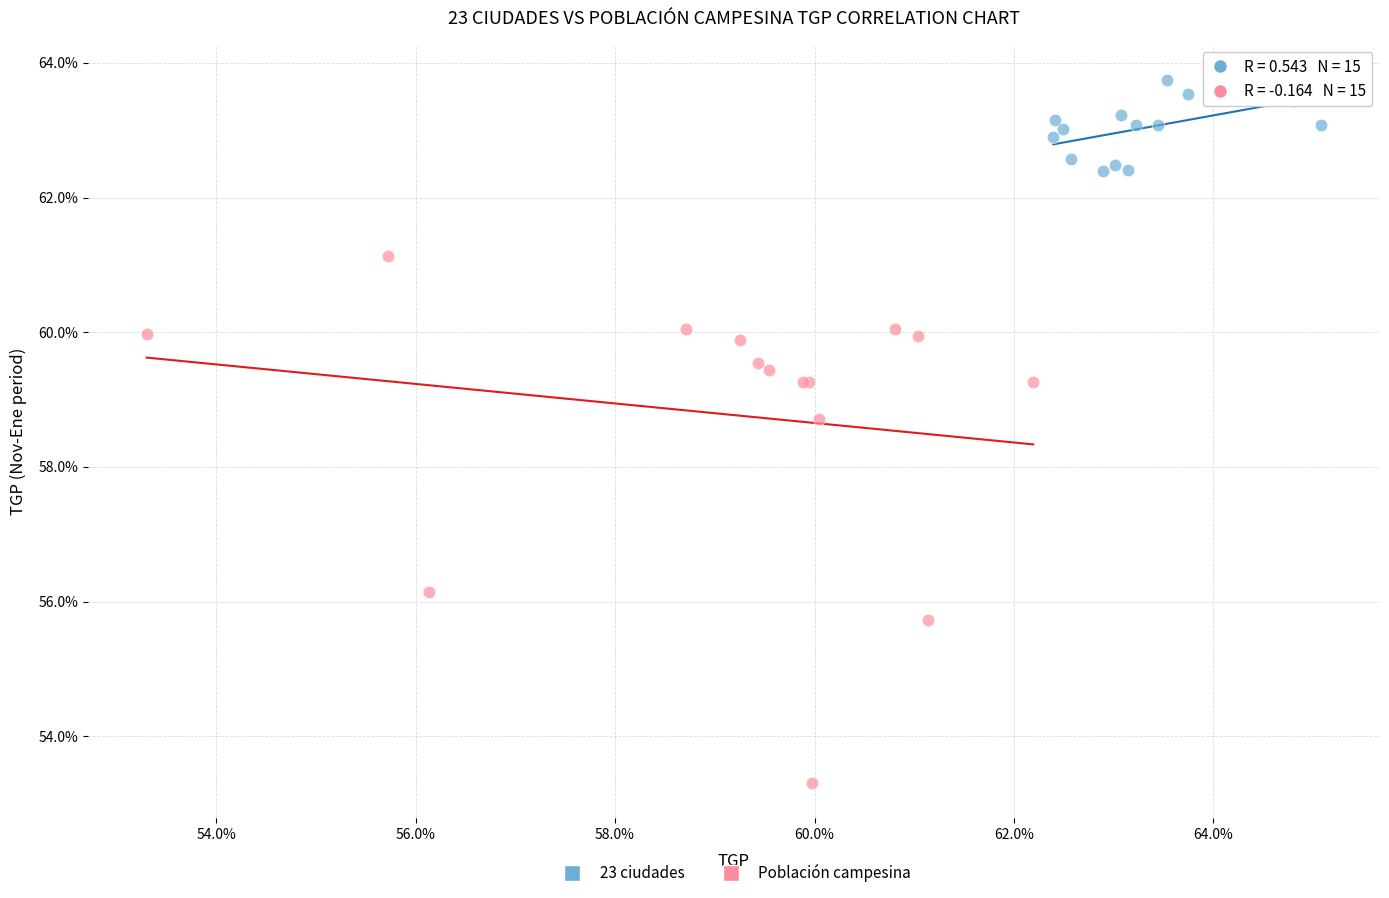

What are all the series names shown in the legend?

23 ciudades, Población campesina